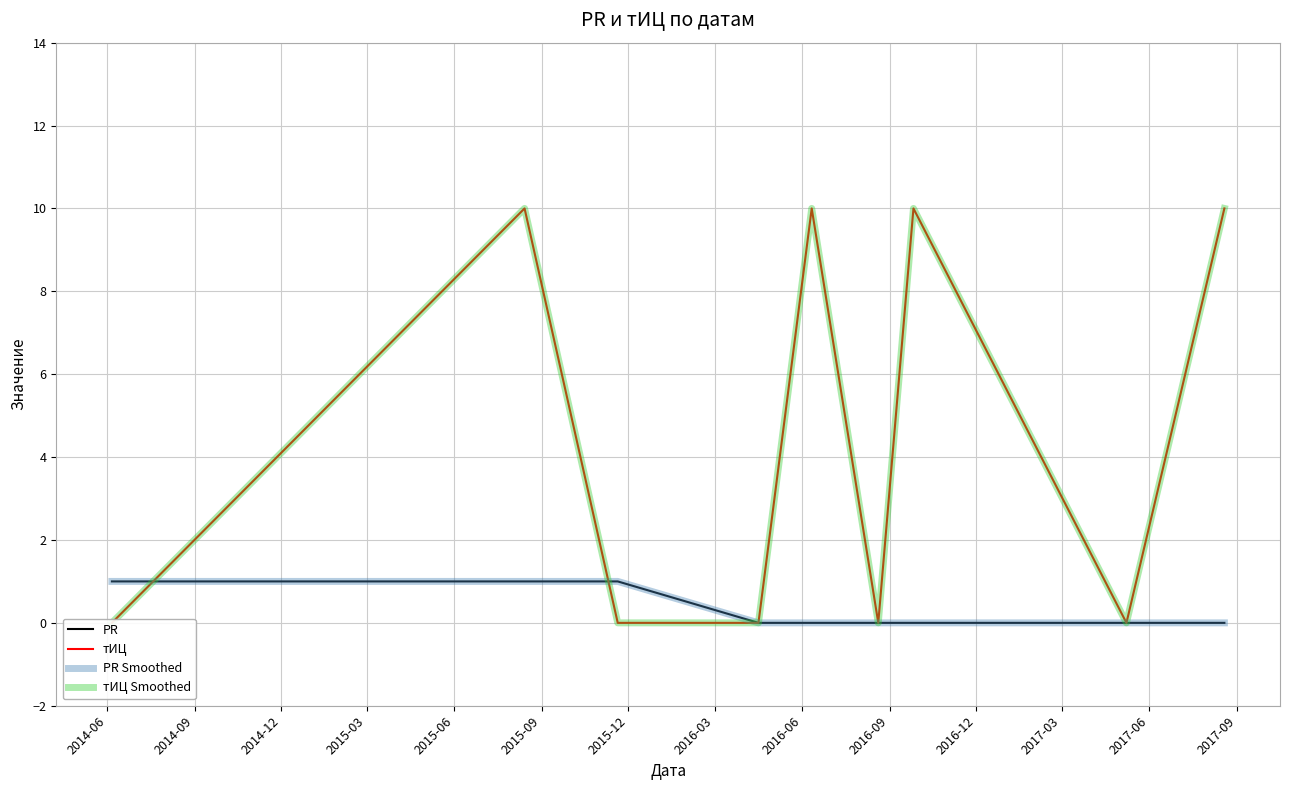

How many values in the тИЦ series exceed 0?

4